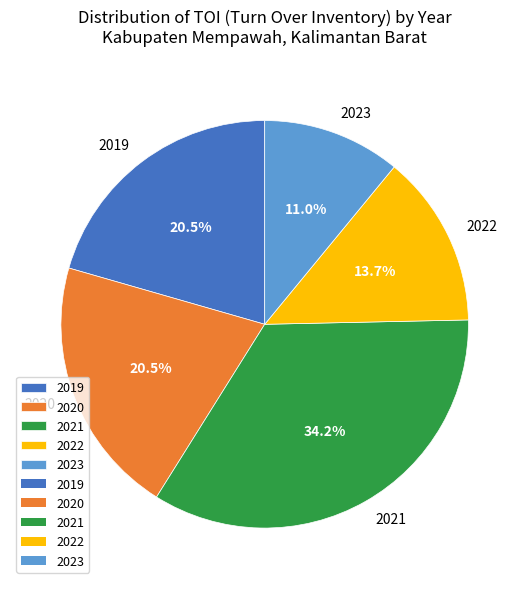

Does any single category account for the majority?

No